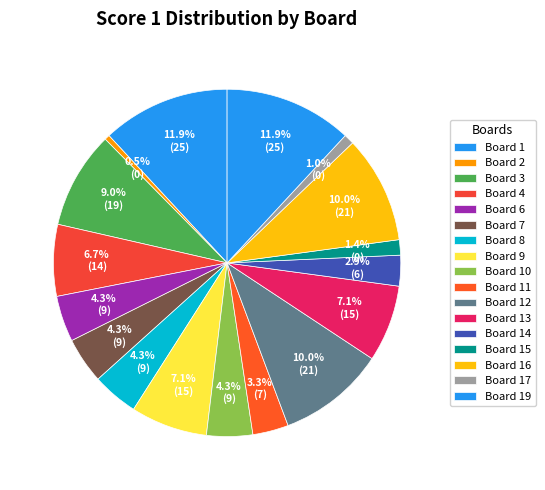

How many slices are in this pie chart?

17